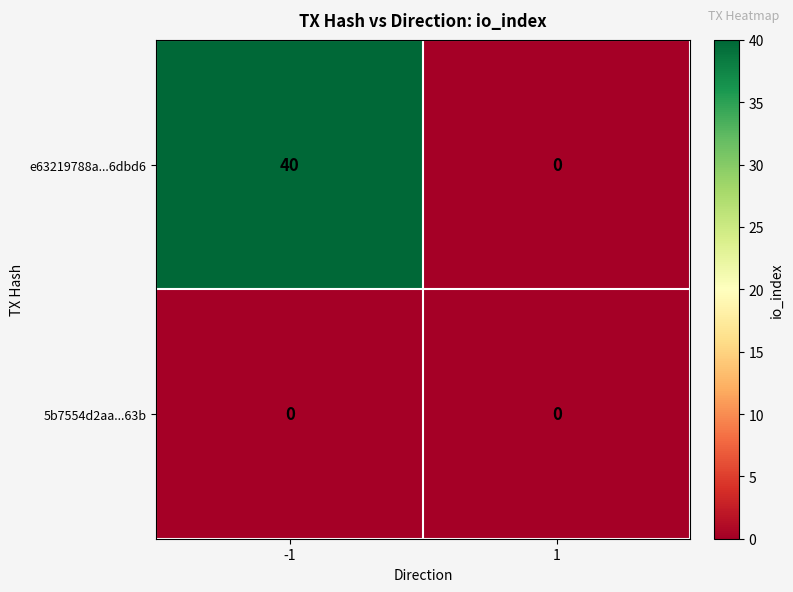

The value of e63219788a...6dbd6 at 1 is 22. True or false?

False